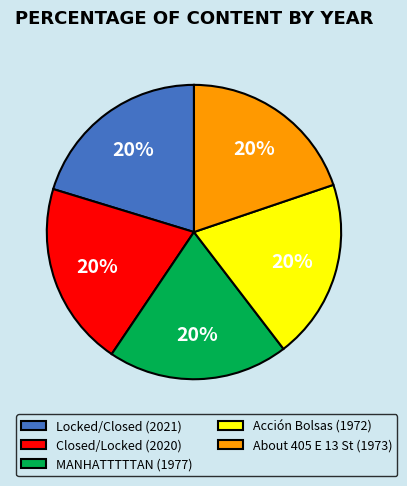

Do About 405 E 13 St (1973) and Closed/Locked (2020) together represent more than half of the pie?

No